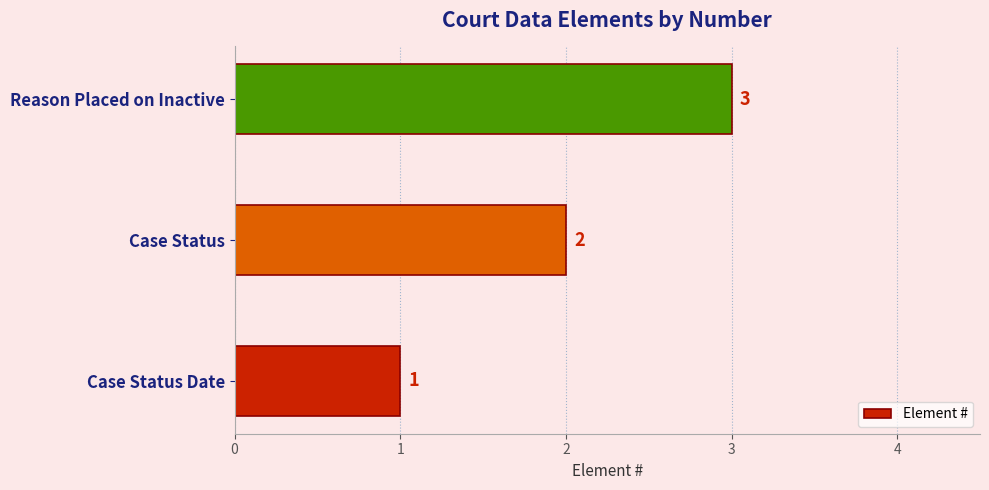

List the labels in order of value, smallest first.

Case Status Date, Case Status, Reason Placed on Inactive